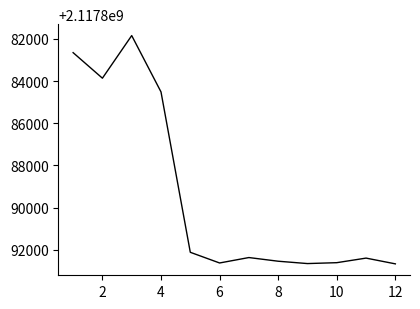

What is the difference between the maximum and minimum values?

10811